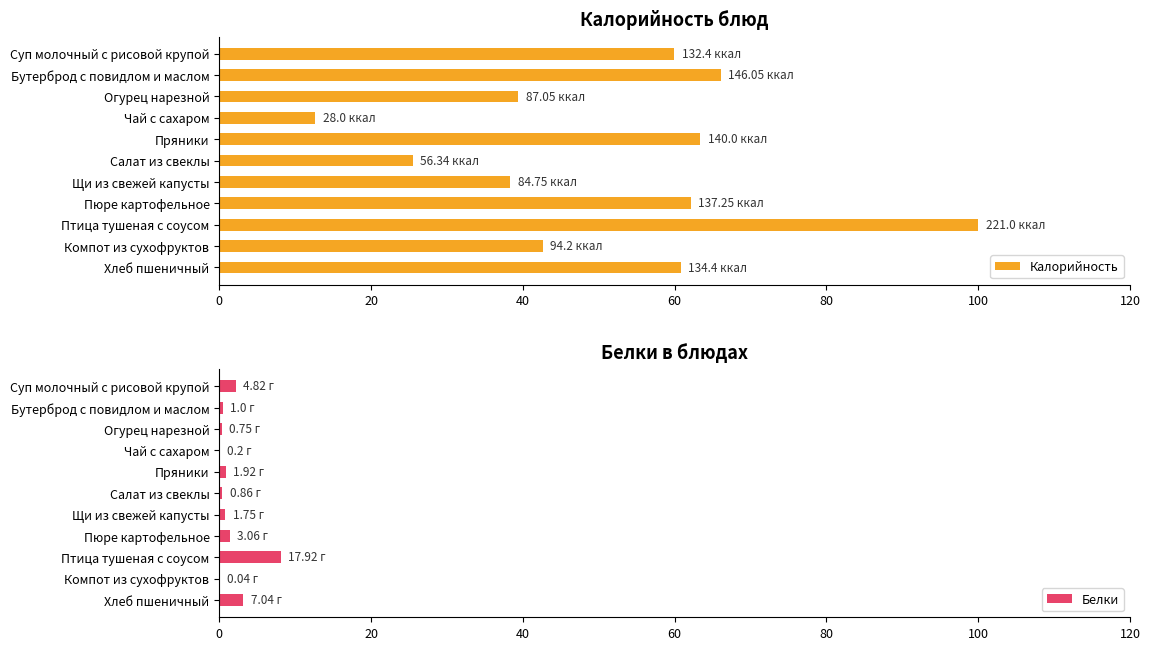

Are the bars grouped side by side (vs. stacked)?

Yes